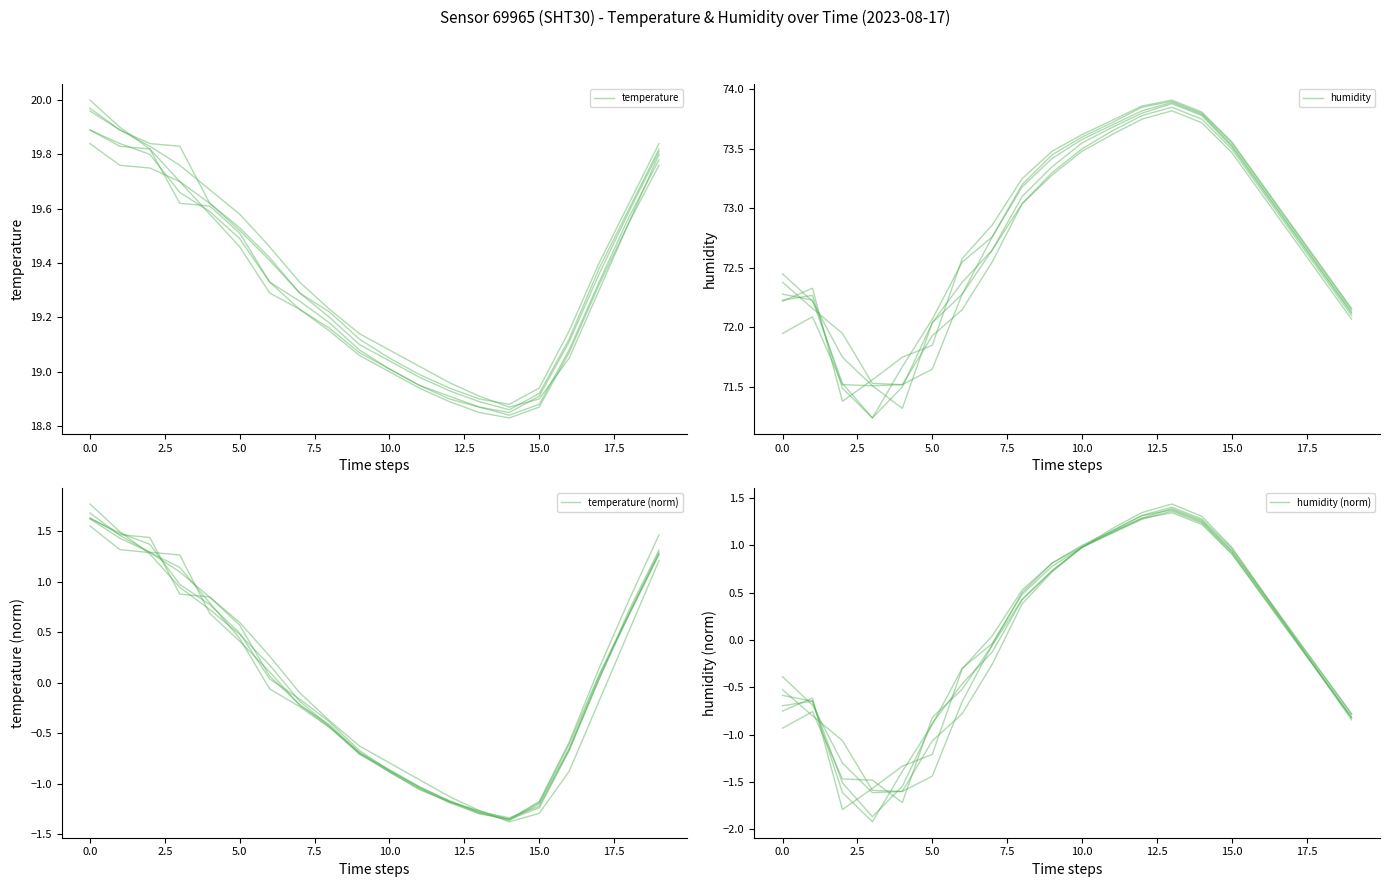

How many data points in humidity are less than 72?

4